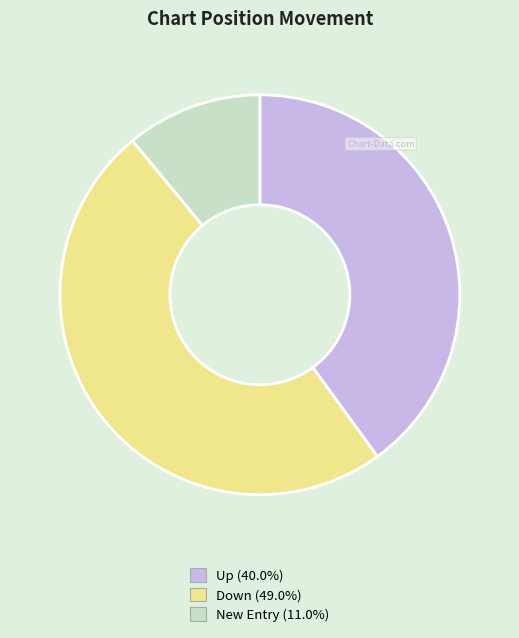

Is there a majority slice in this chart?

No